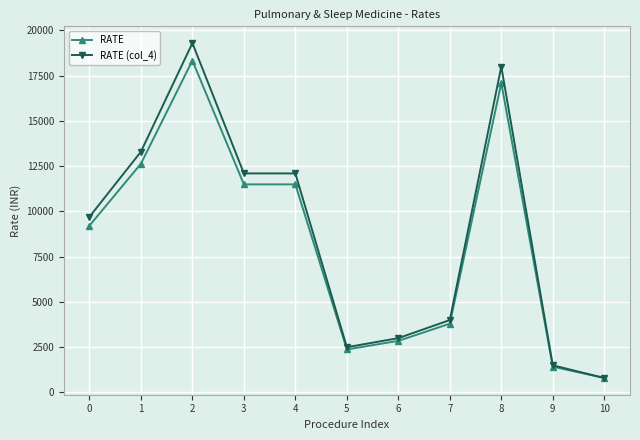

What are all the series names shown in the legend?

RATE, RATE (col_4)